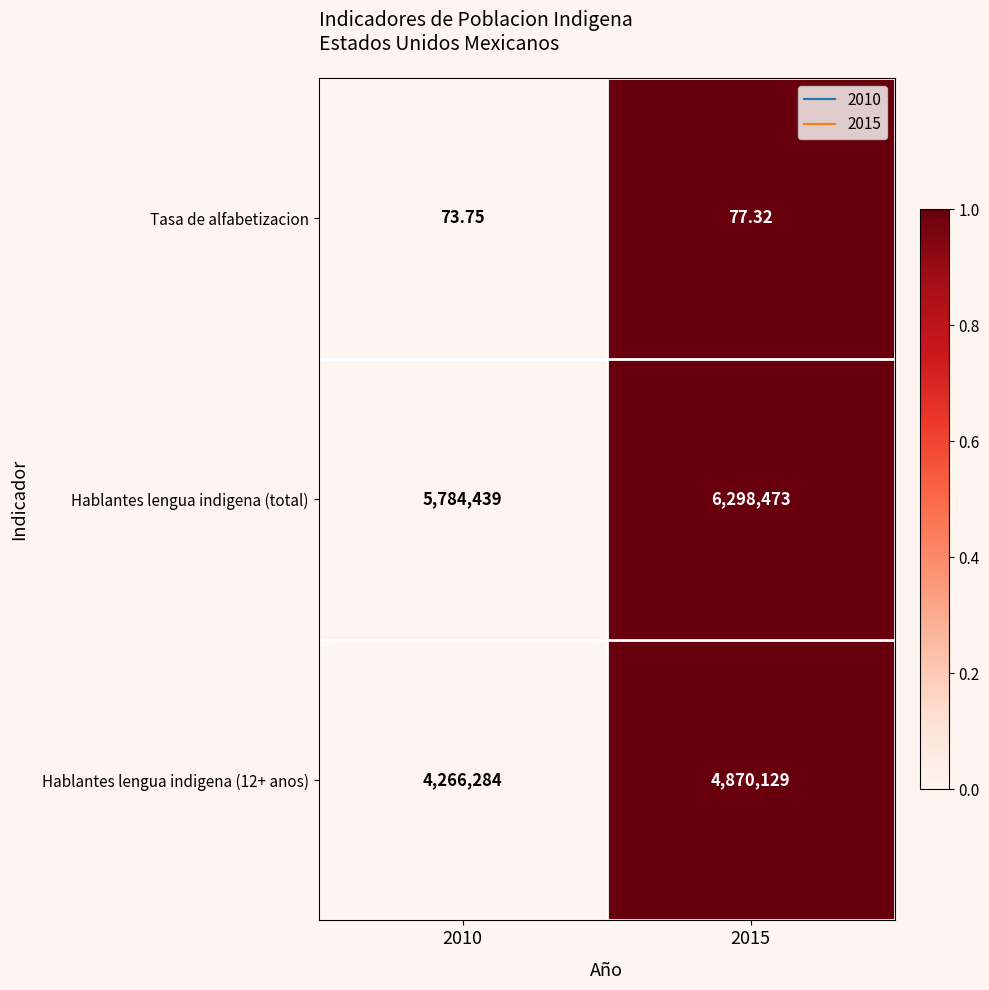

Count the number of data series in this chart.

3